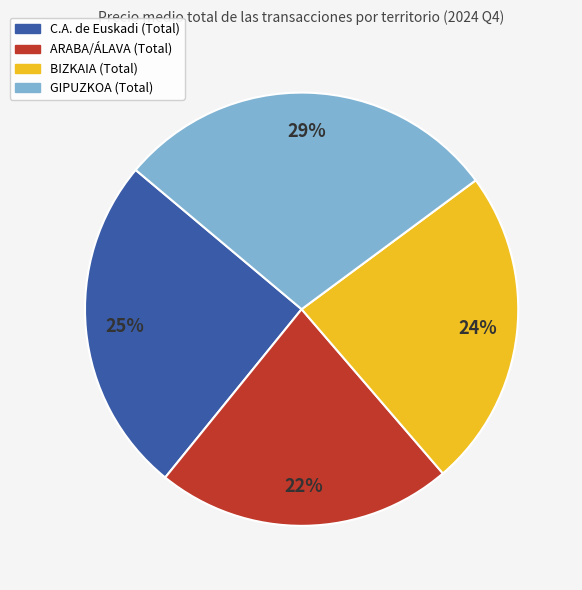

Do BIZKAIA (Total) and GIPUZKOA (Total) together represent more than half of the pie?

Yes